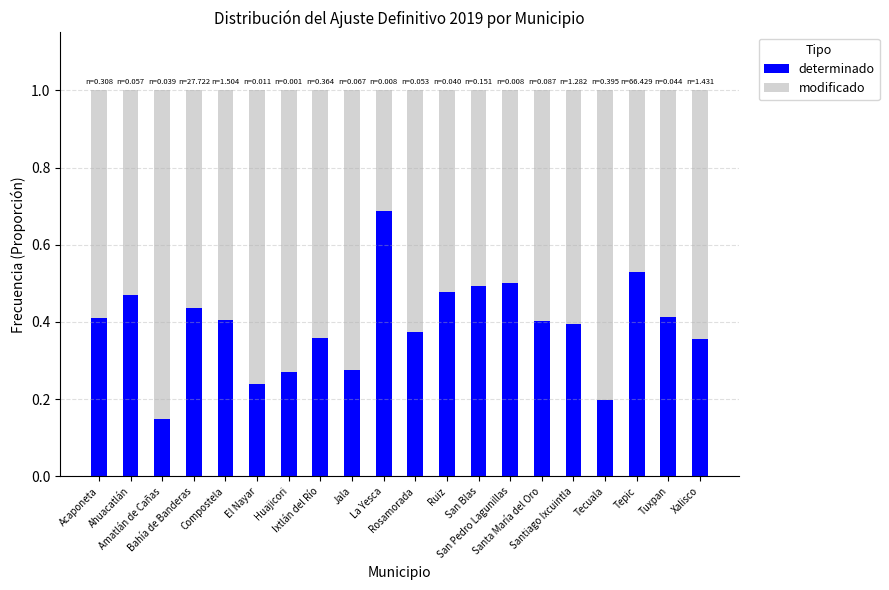

What are all the series names shown in the legend?

determinado, modificado